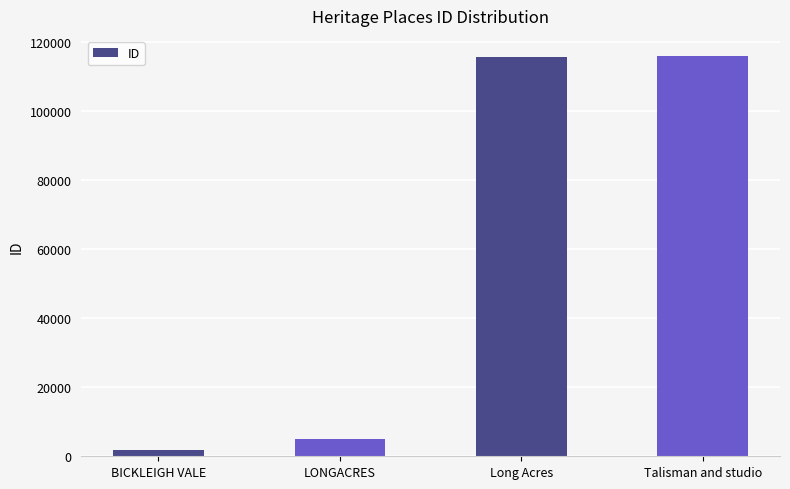

At which category does the chart reach its minimum across all series?

BICKLEIGH VALE